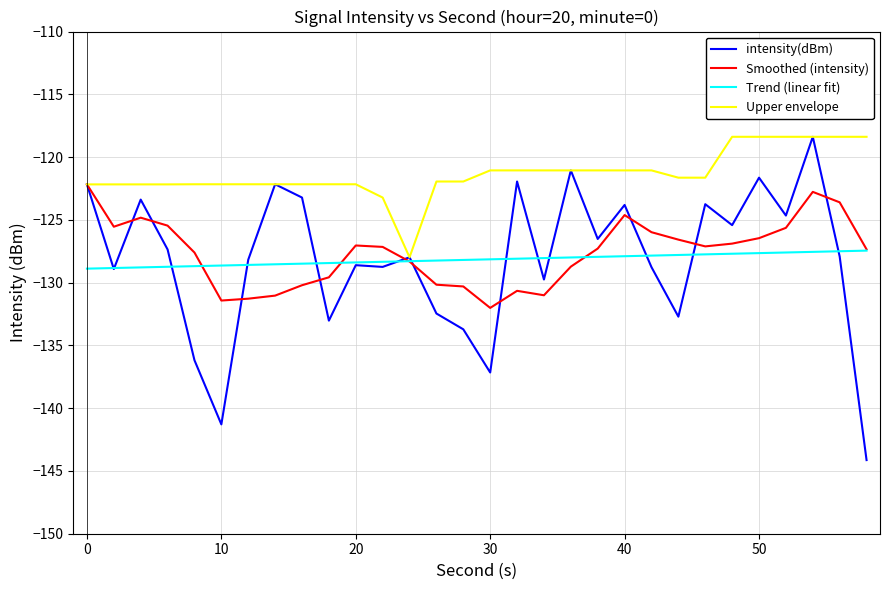

Which series has the widest spread of values?

intensity(dBm)